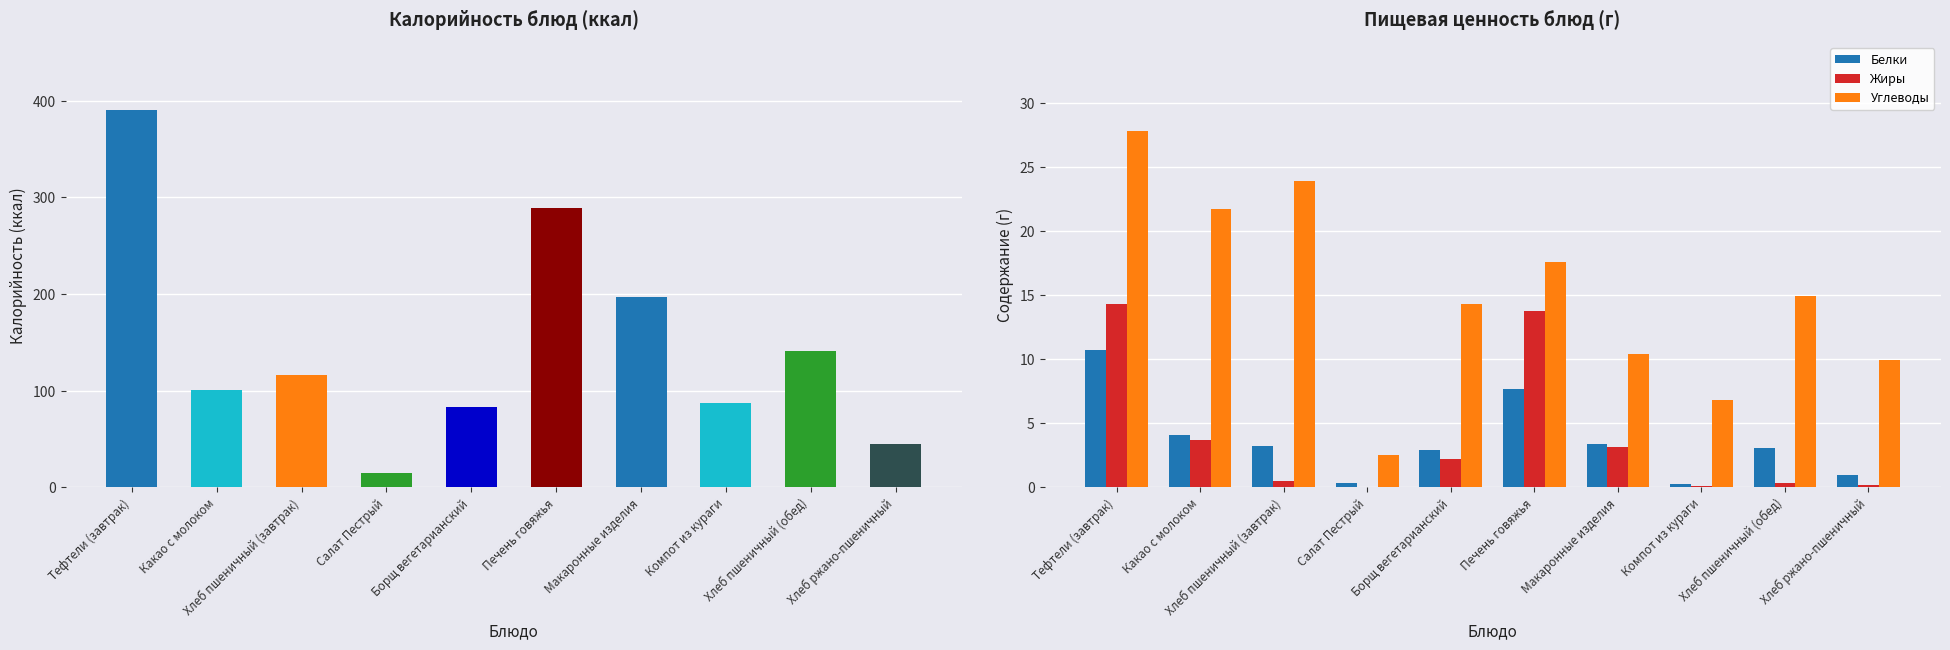

What is the value of the Жиры bar at the 1st from the left?

14.3